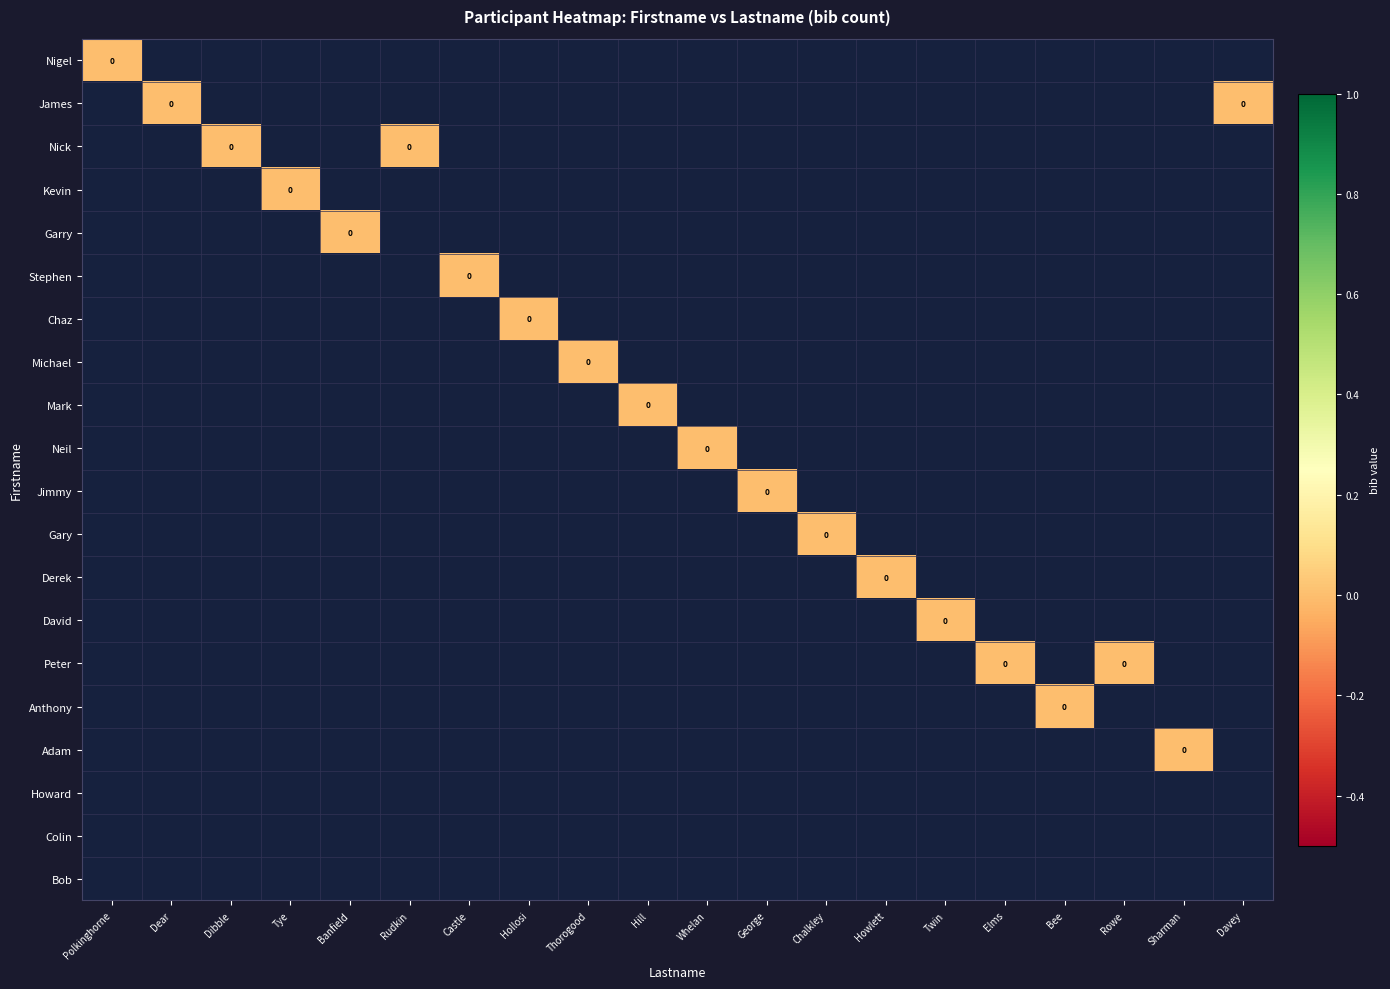

True or false: Adam has a value of -1 at Howlett.

False